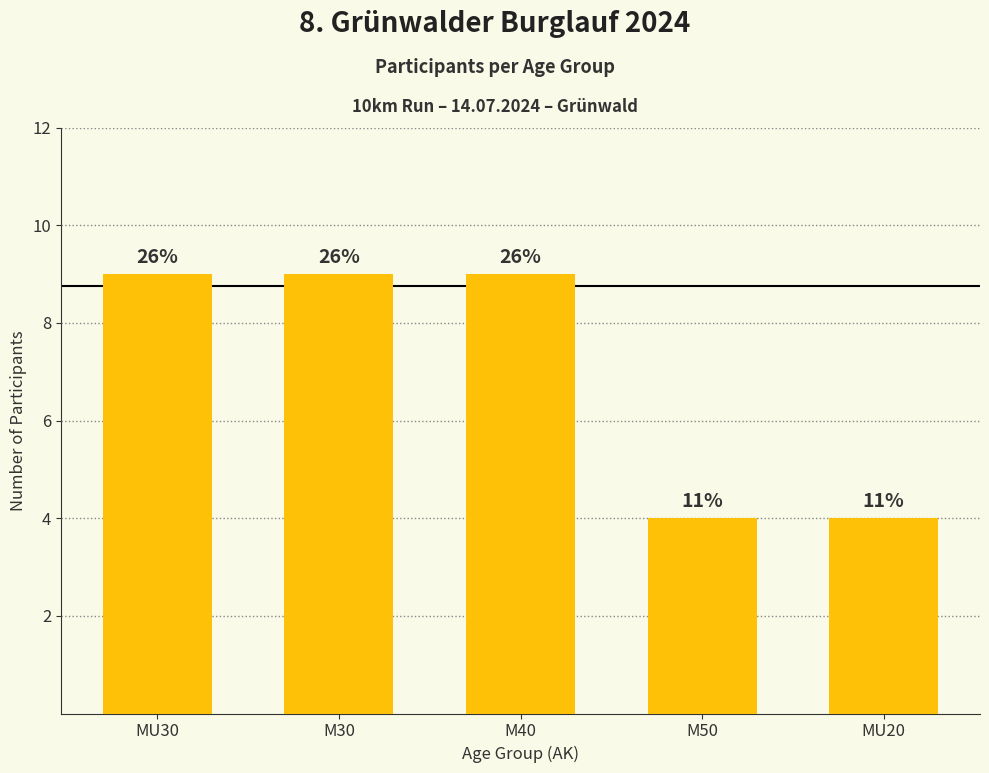

Reading left to right, extract all data points from this chart.

9	9	9	4	4